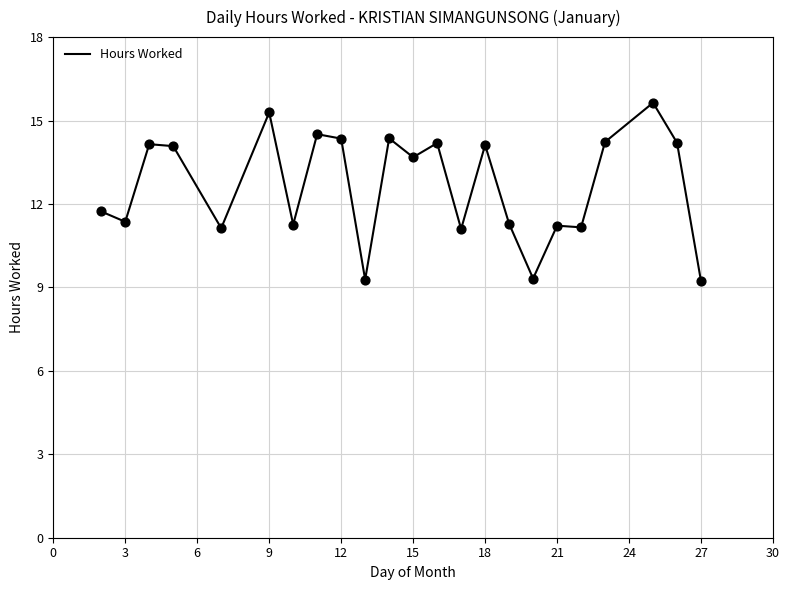

What is the minimum value shown in the chart?

9.2